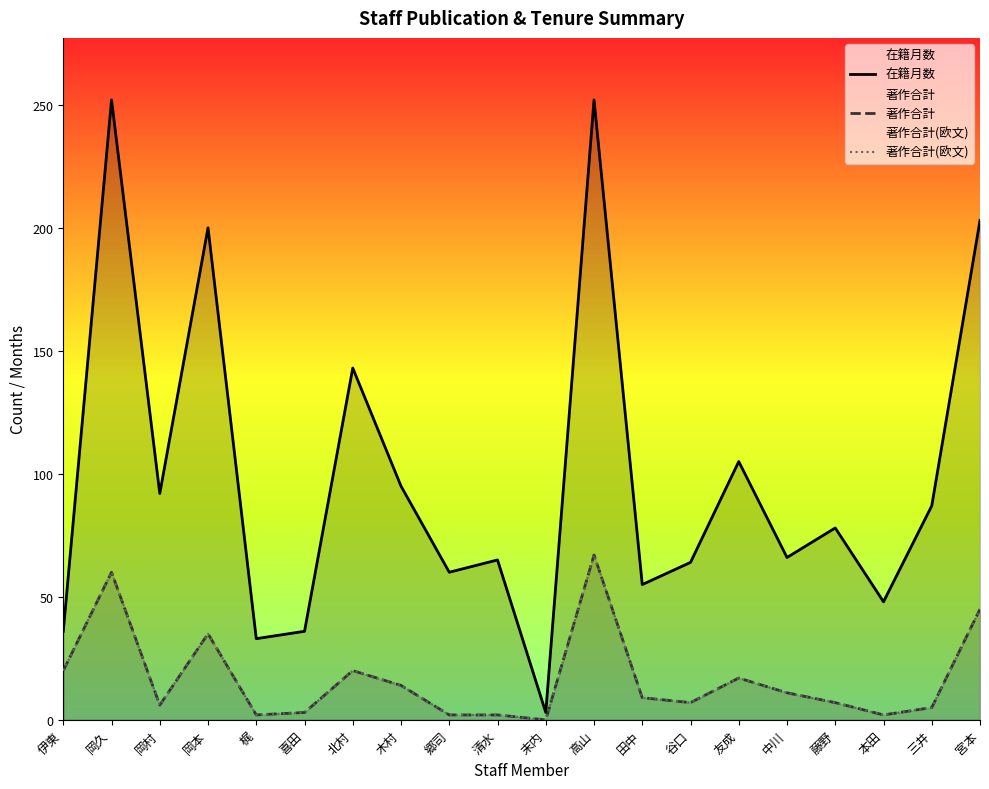

What are all the series names shown in the legend?

在籍月数, 著作合計, 著作合計(欧文)